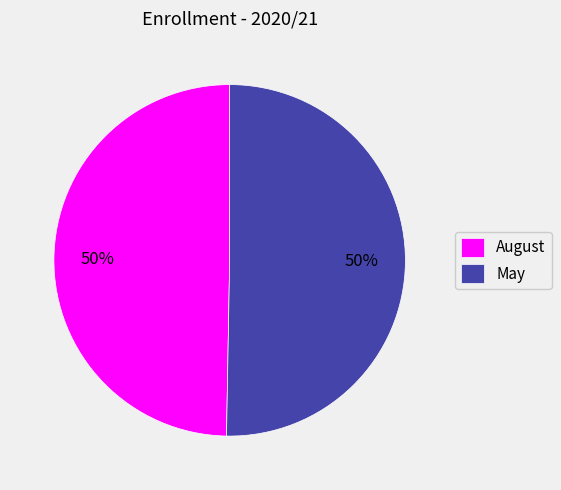

To the nearest percent, what is the average slice percentage?

50%